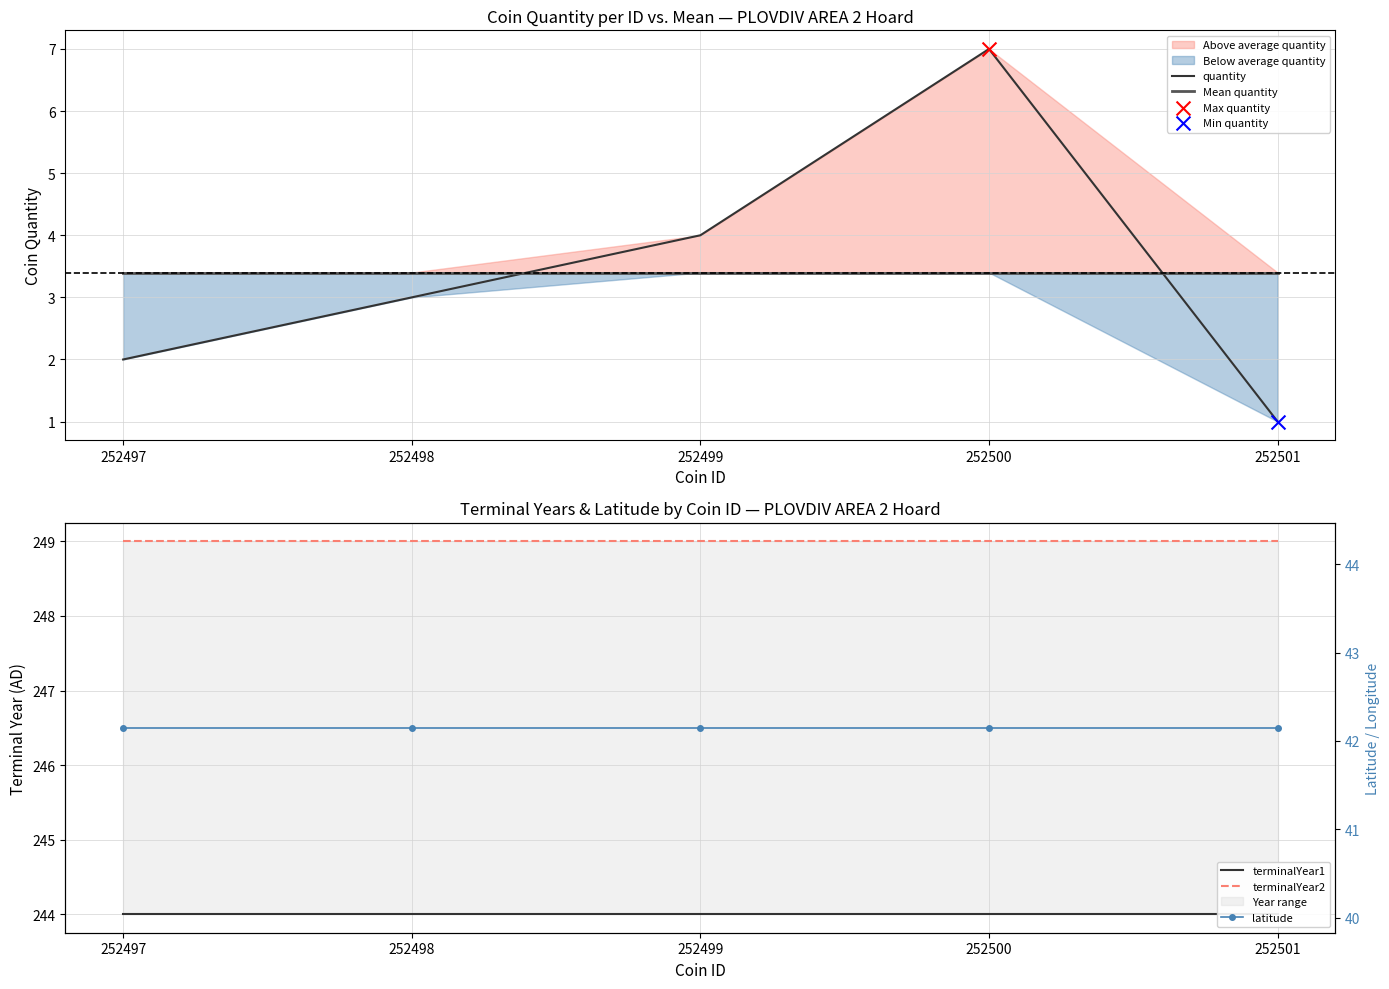

At which category is the sum across all series the highest?

252500